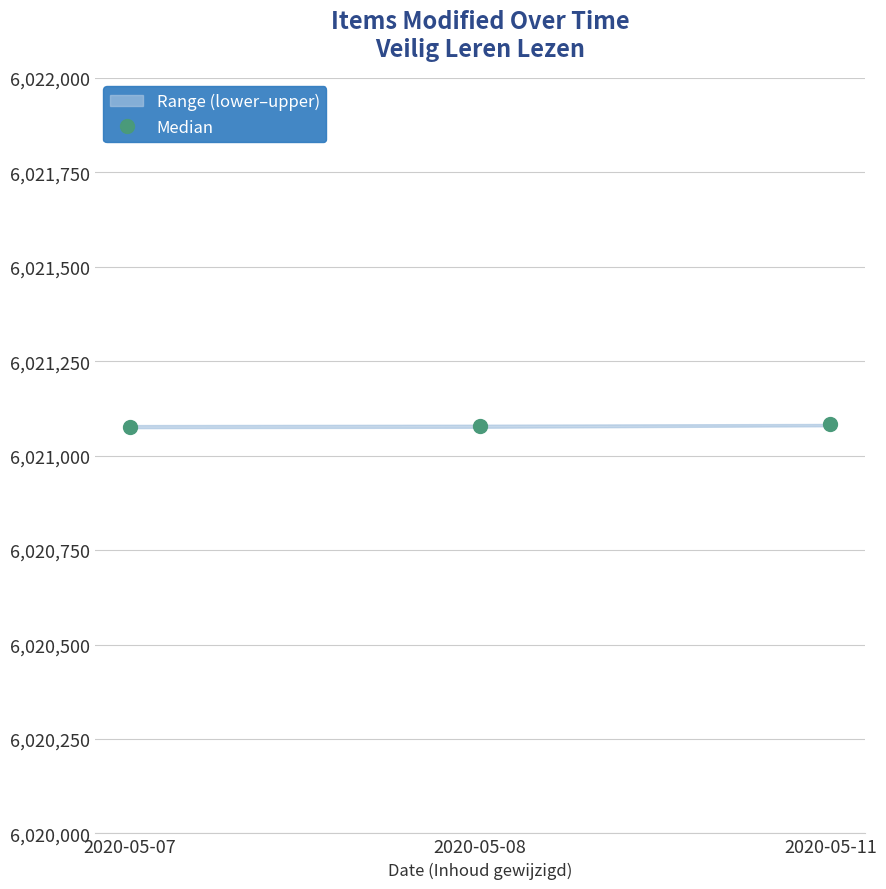

List the labels in order of value, largest first.

2020-05-11, 2020-05-08, 2020-05-07